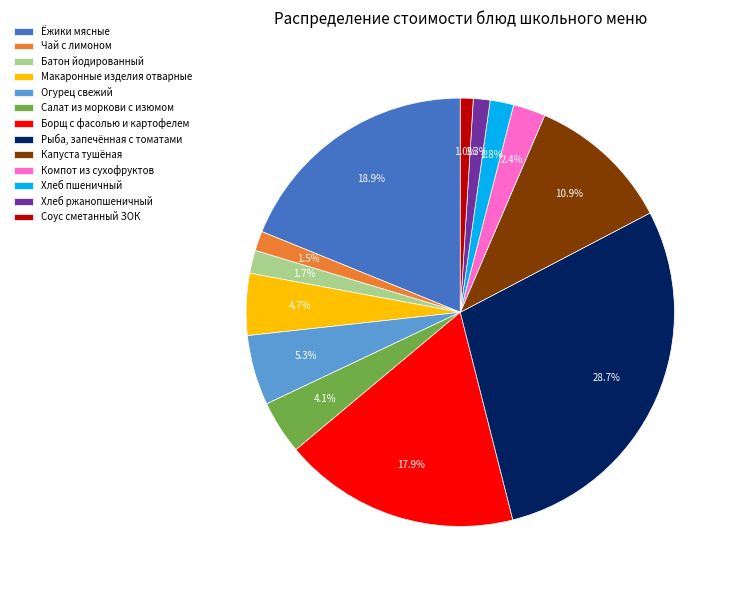

What is the total percentage of Борщ с фасолью и картофелем and Компот из сухофруктов?

20.3%